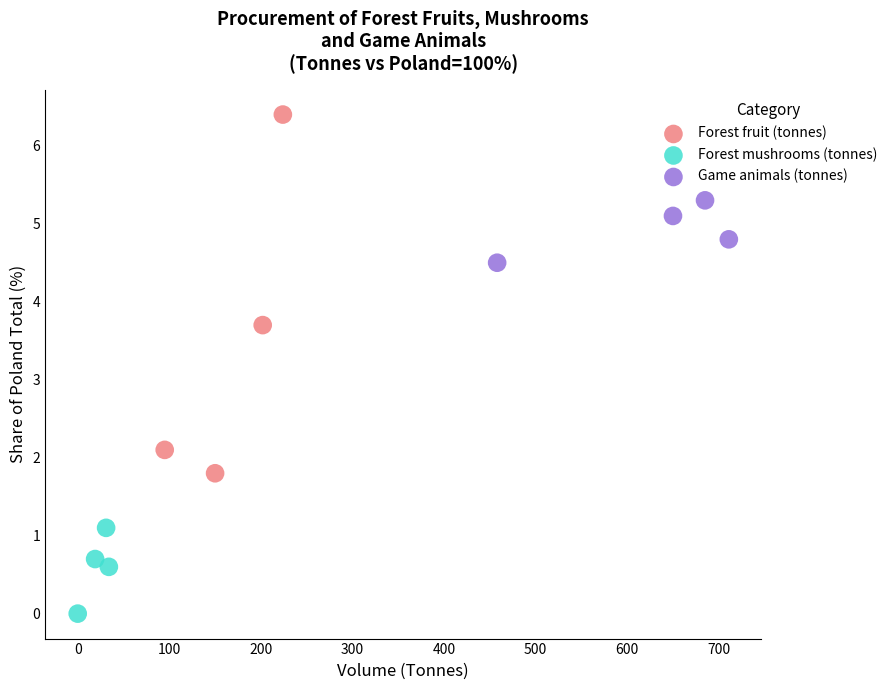

What are all the series names shown in the legend?

Forest fruit (tonnes), Forest mushrooms (tonnes), Game animals (tonnes)